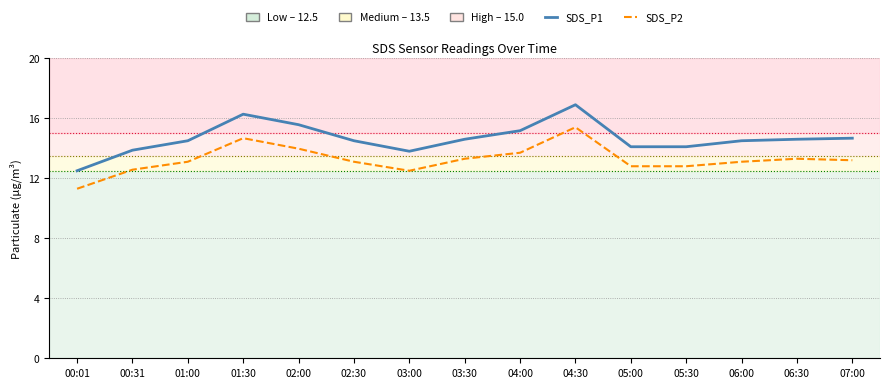

Which series has the widest spread of values?

SDS_P1